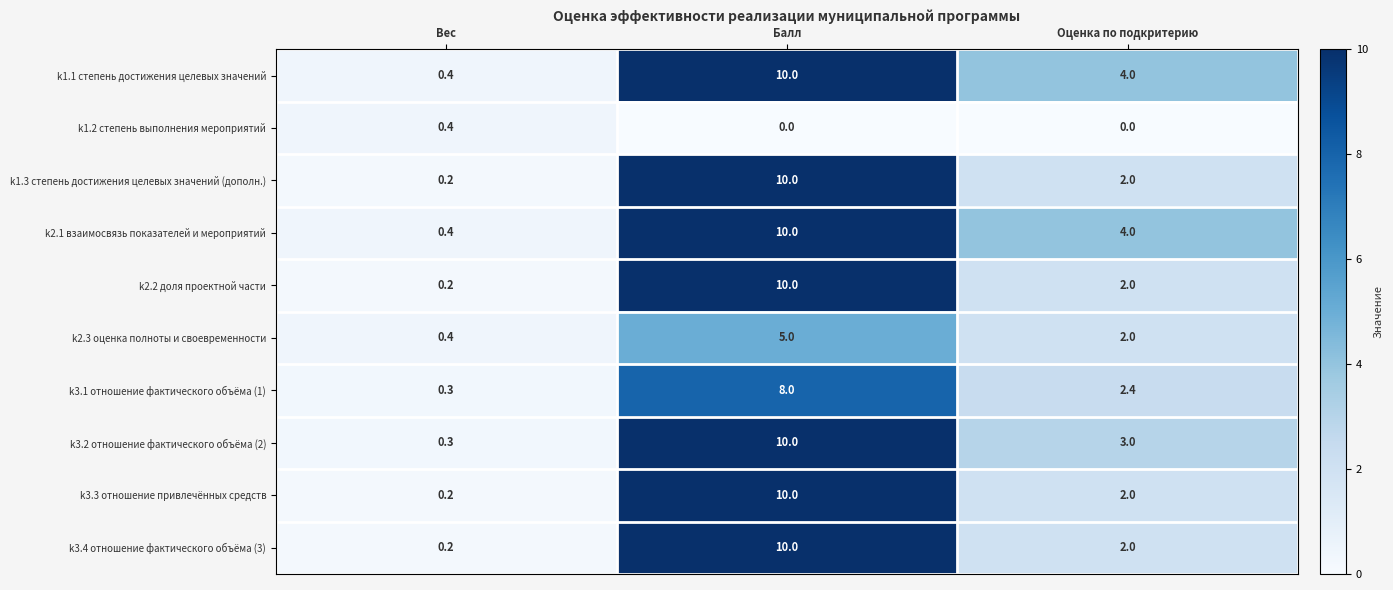

Rank the categories by k1.1 степень достижения целевых значений value from highest to lowest.

Балл, Оценка по подкритерию, Вес